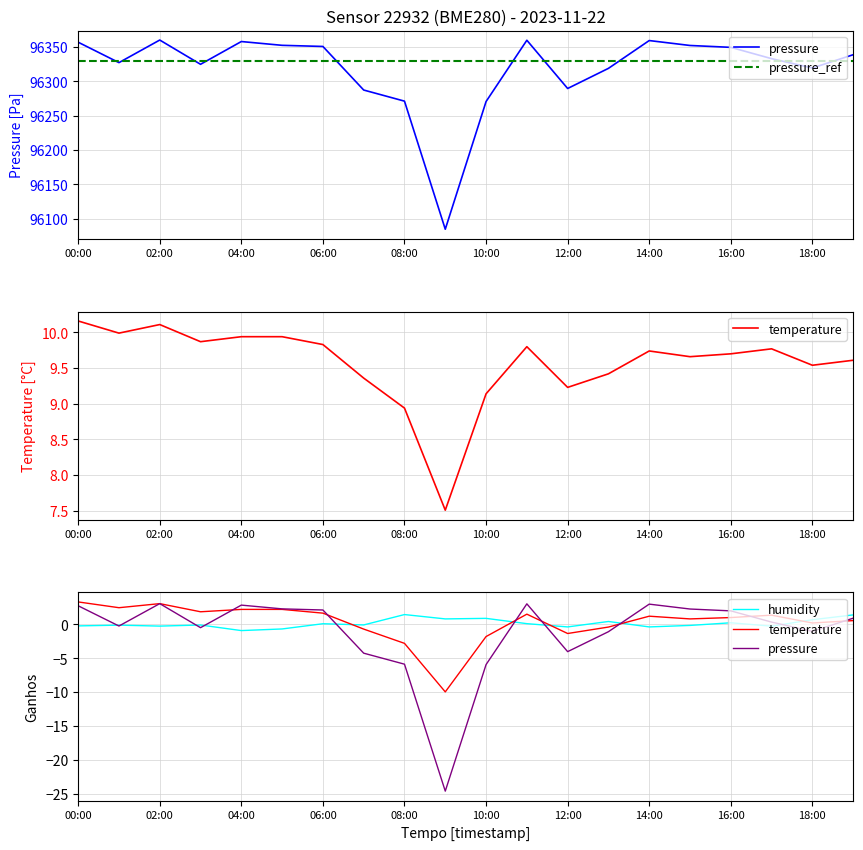

What is the label of the 14th point from the left?

13